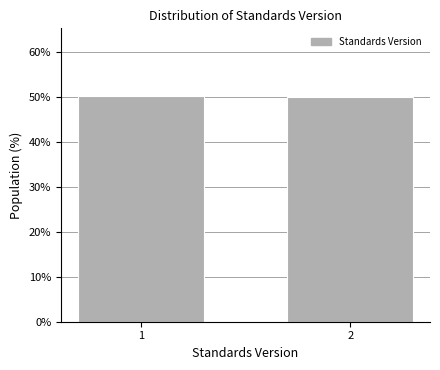

Reading left to right, list all the values displayed in this chart.

1=50.2	2=49.8